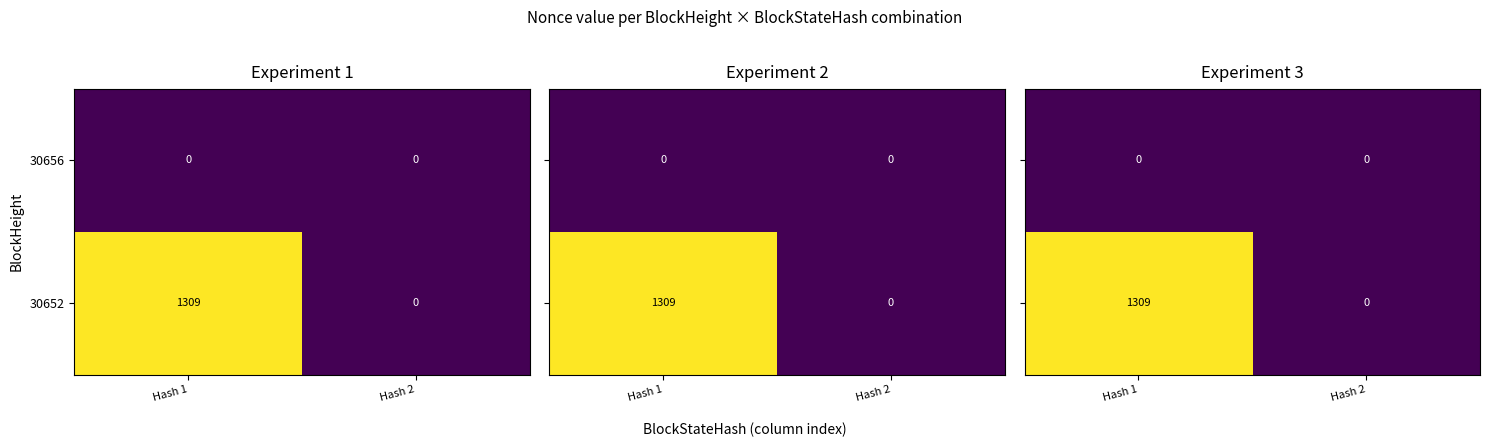

Is the value of 30656 at Hash 1 greater than the value of 30652 at Hash 1?

No